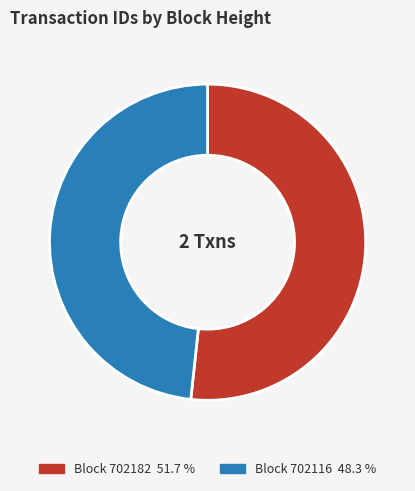

How many segments does this pie chart have?

2